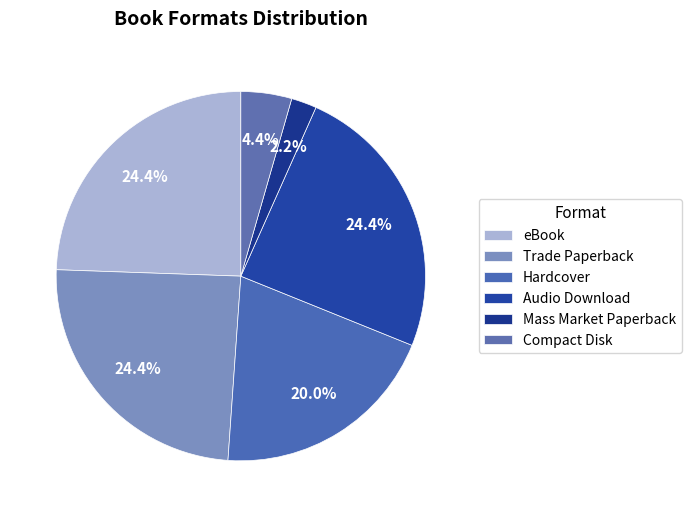

What portion of the pie excludes Trade Paperback?

75.6%